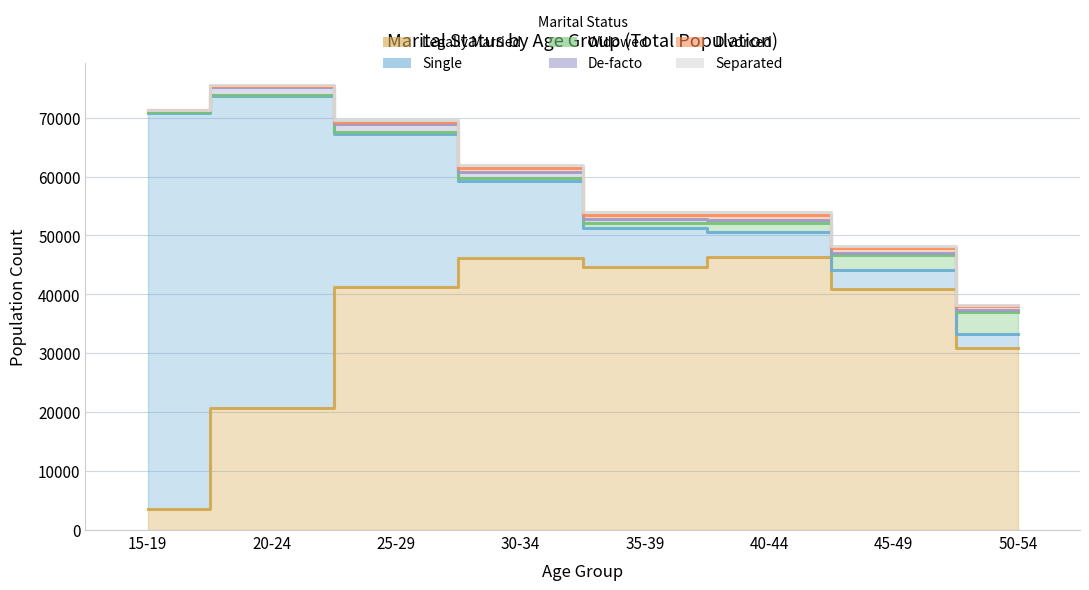

What is the difference between the second highest and second lowest values in the Divorced series?

633